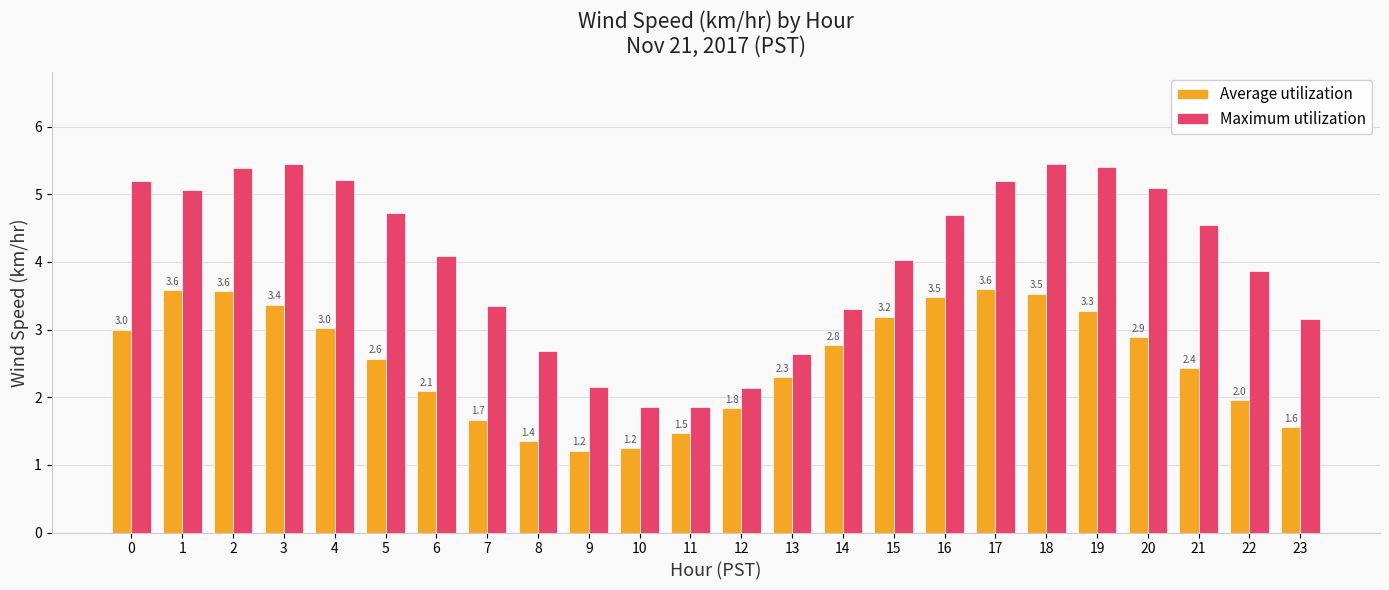

Which series has the widest spread of values?

Maximum utilization